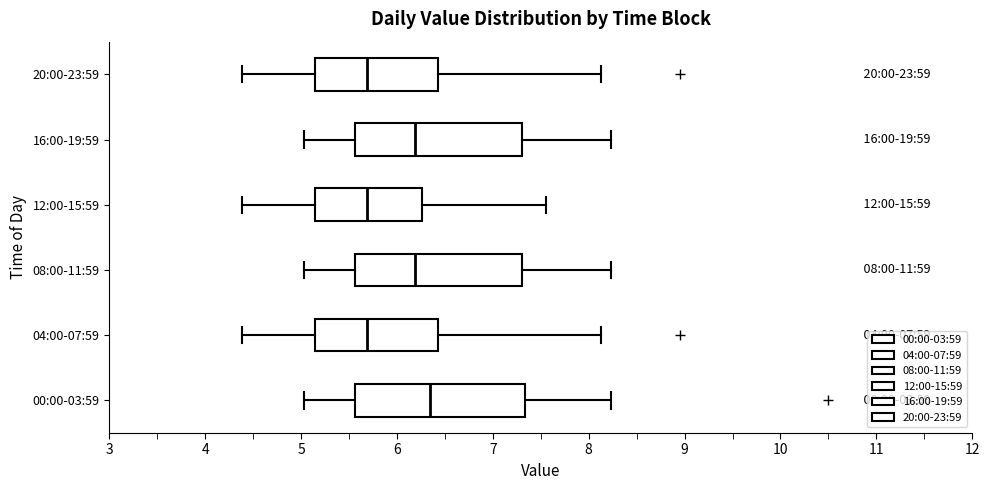

Which box's median line is the furthest to the right?

00:00-03:59